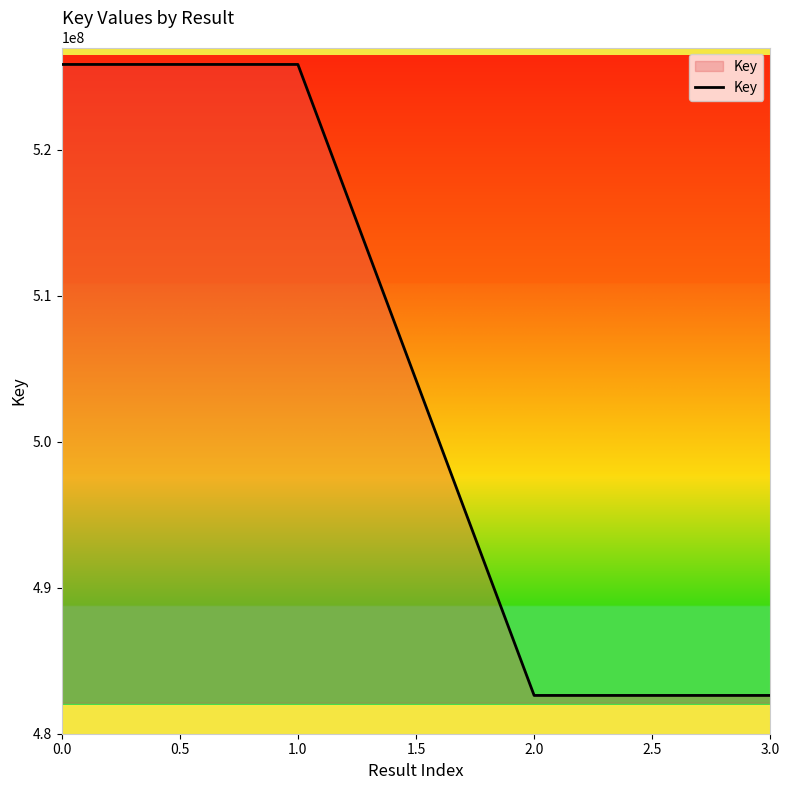

The chart shows a value of 172729198 at 1.0. True or false?

False